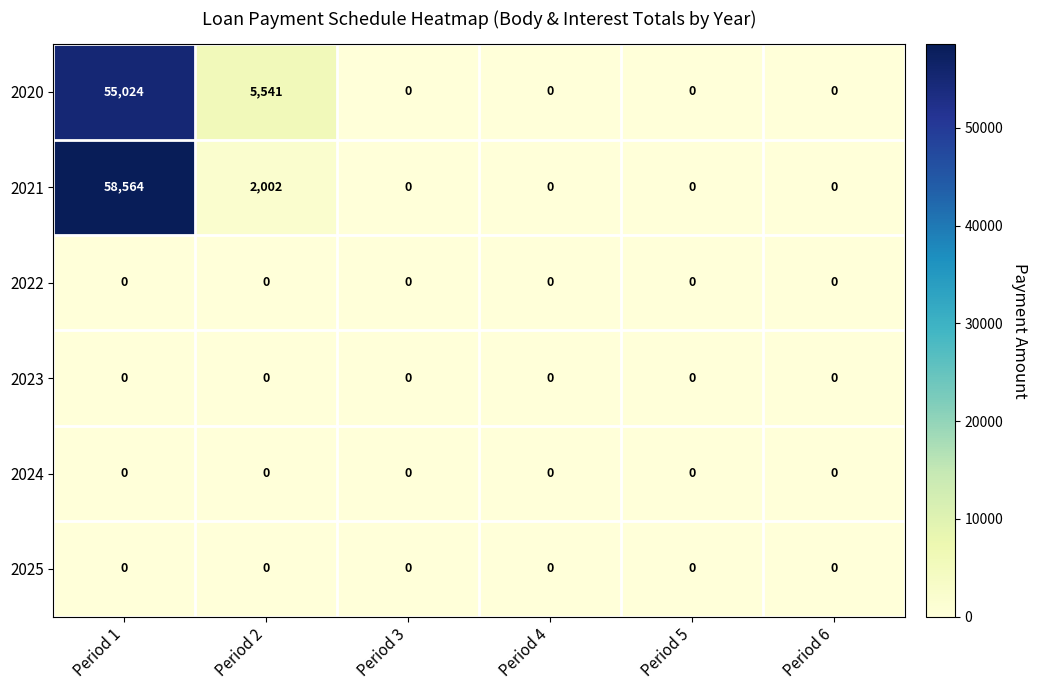

The value of 2021 at Period 1 is 33346. True or false?

False